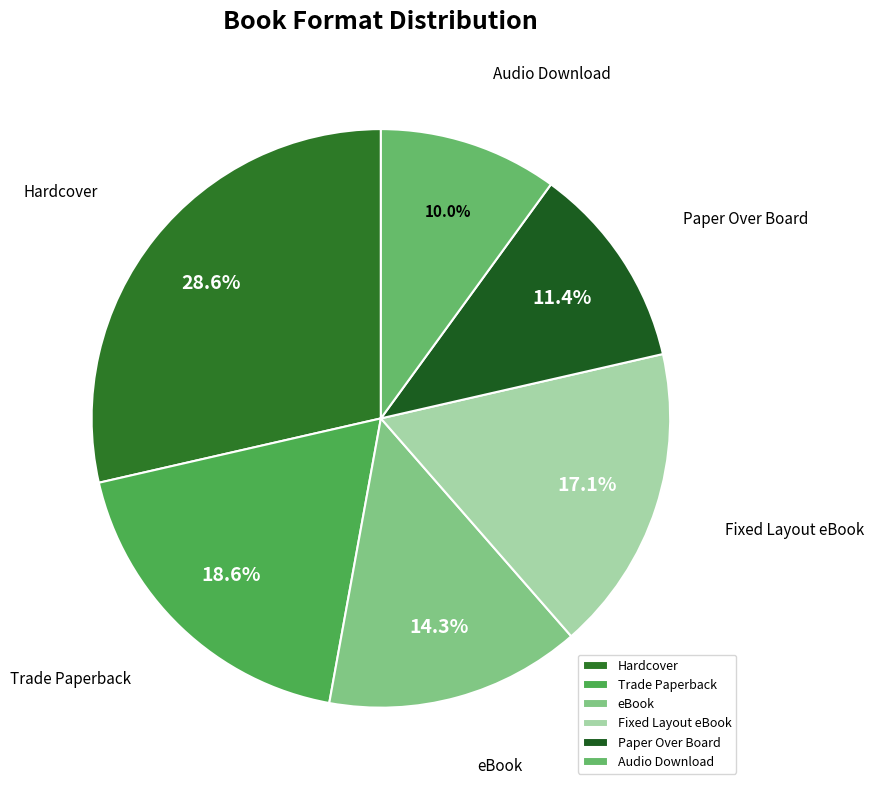

To the nearest percent, what is the combined percentage of Audio Download and eBook?

24%